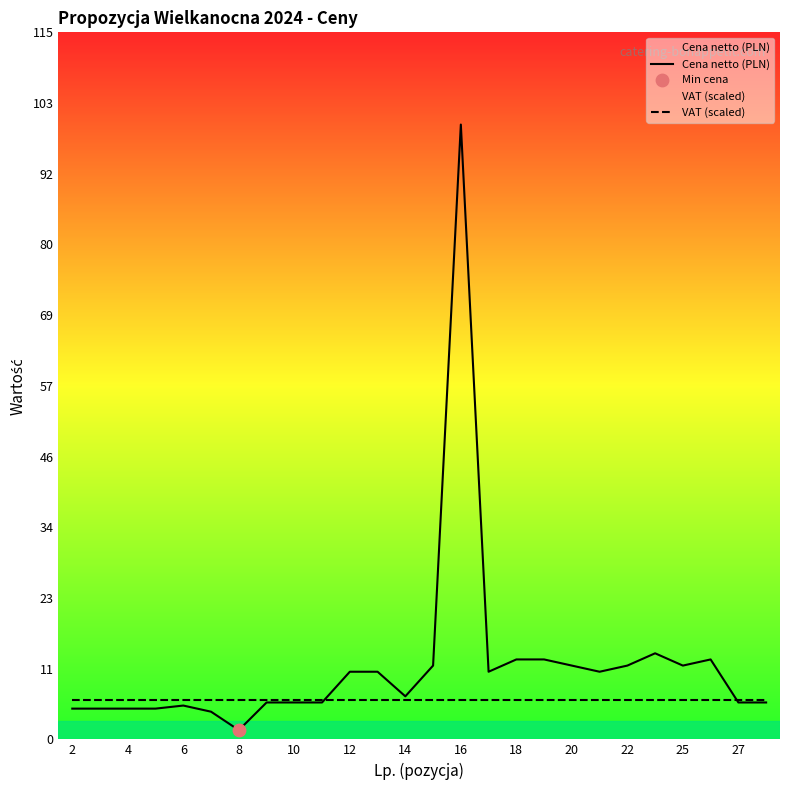

Which series contains the lowest Y value?

Cena netto (PLN)